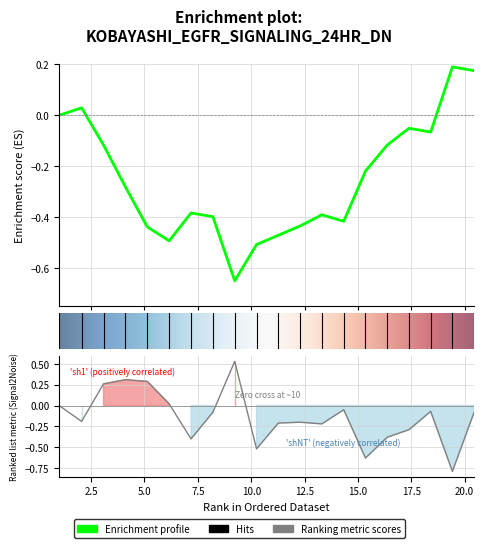

How many data points does each series have?

20